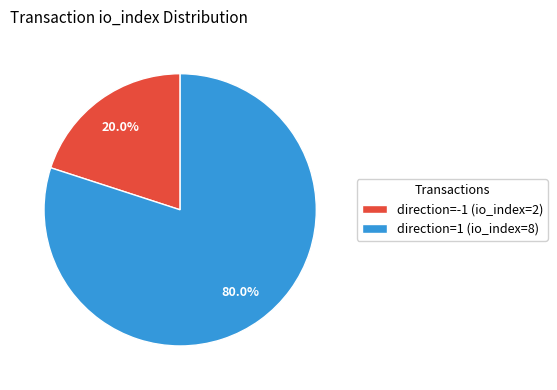

To the nearest percent, what is the difference between the largest and smallest slice percentages?

60%